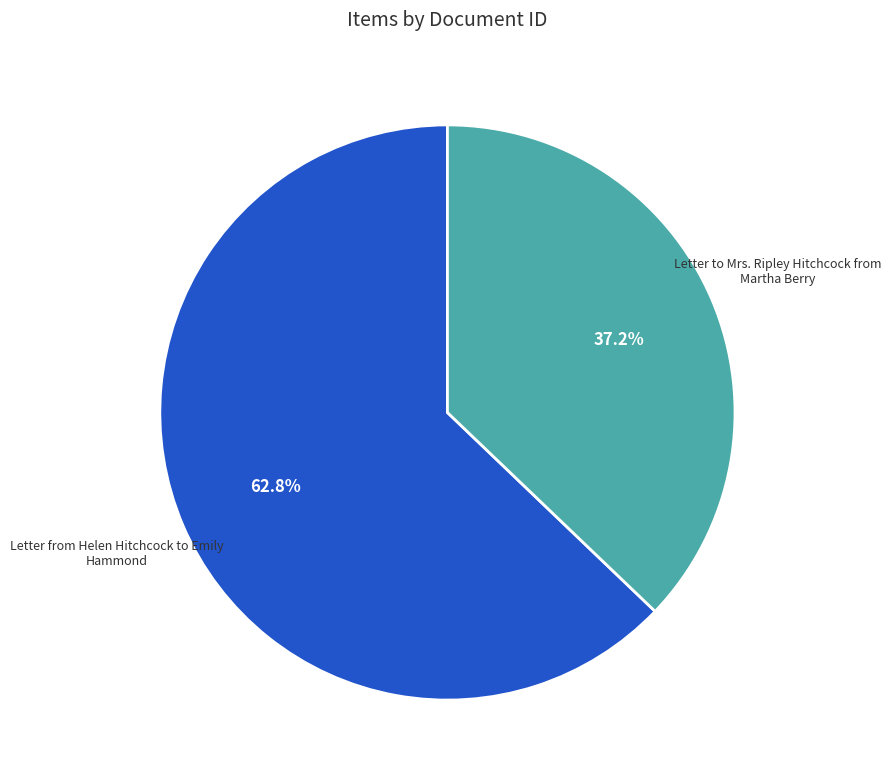

Is there a majority slice in this chart?

Yes